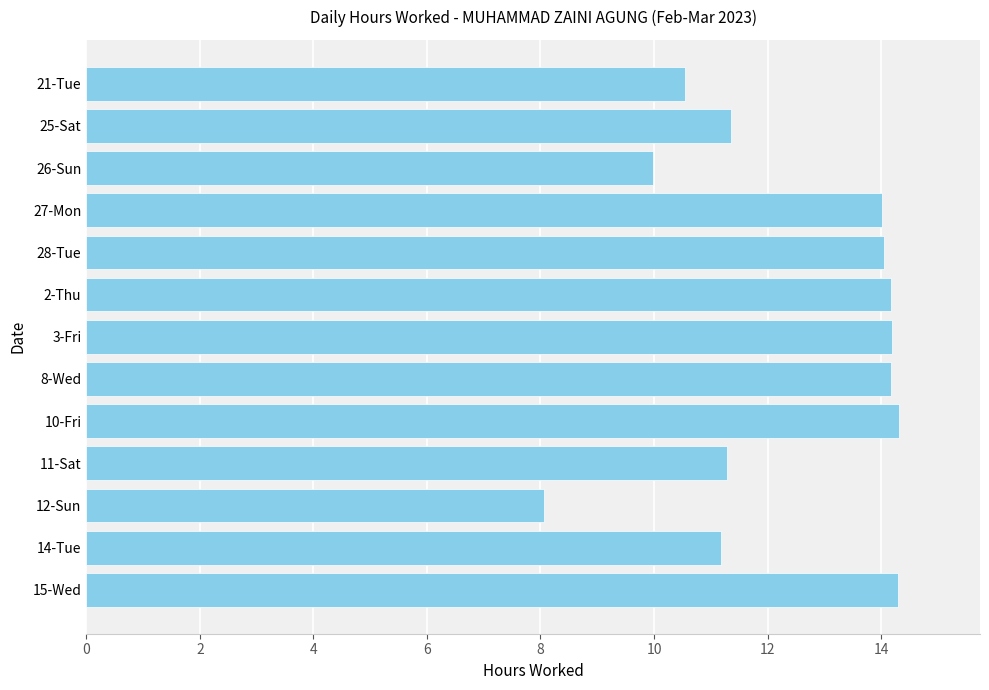

Approximately how many times larger is the value at 3-Fri compared to 14-Tue?

1.3